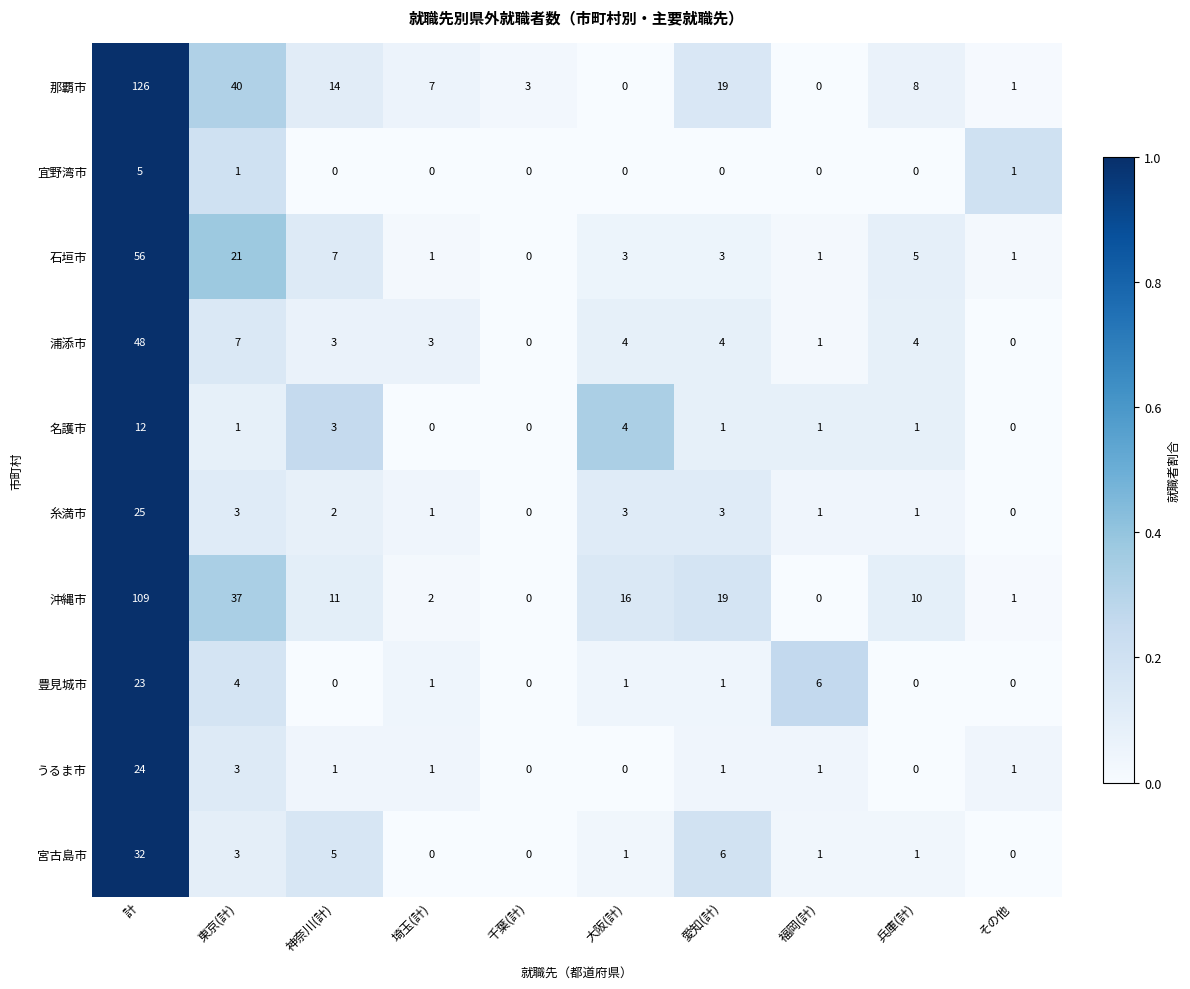

Which series has the widest spread of values?

那覇市